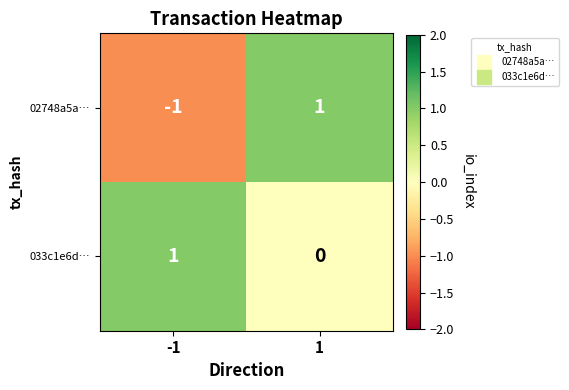

True or false: 02748a5a… has a value of 1 at 1.

True